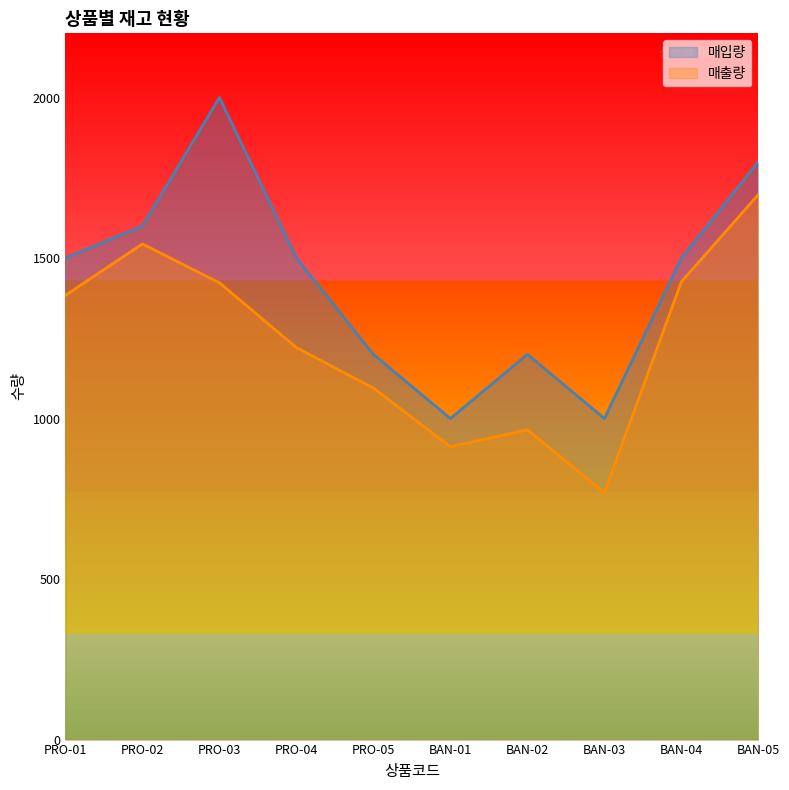

The value of 매출량 at PRO-05 is 1095. True or false?

True